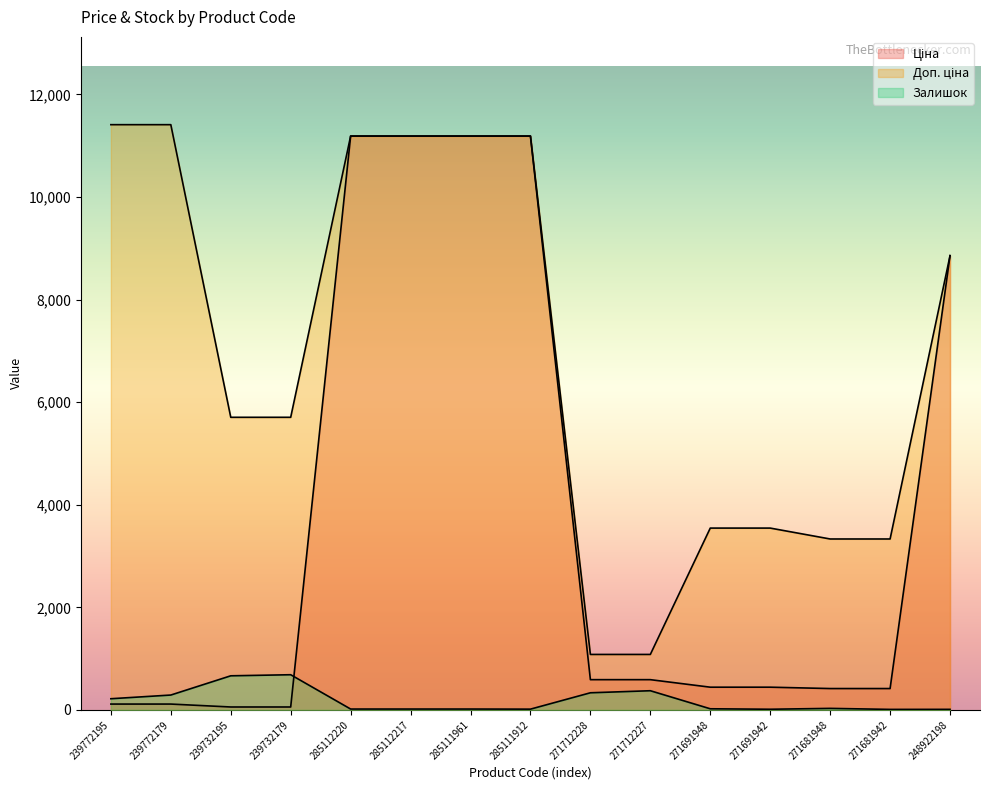

Reading left to right, what are all the values shown in this chart?

Ціна: 114.1	114.1	57.0	57.0	11188.2	11188.2	11188.2	11188.2	589.9	589.9	443.1	443.1	416.6	416.6	8856.7
Доп. ціна: 11410.0	11410.0	5705.0	5705.0	11188.2	11188.2	11188.2	11188.2	1081.7	1081.7	3545.0	3545.0	3332.5	3332.5	8856.7
Залишок: 218.0	290.0	665.0	686.0	17.0	17.0	17.0	15.0	334.0	374.0	22.0	13.0	30.0	10.0	11.0